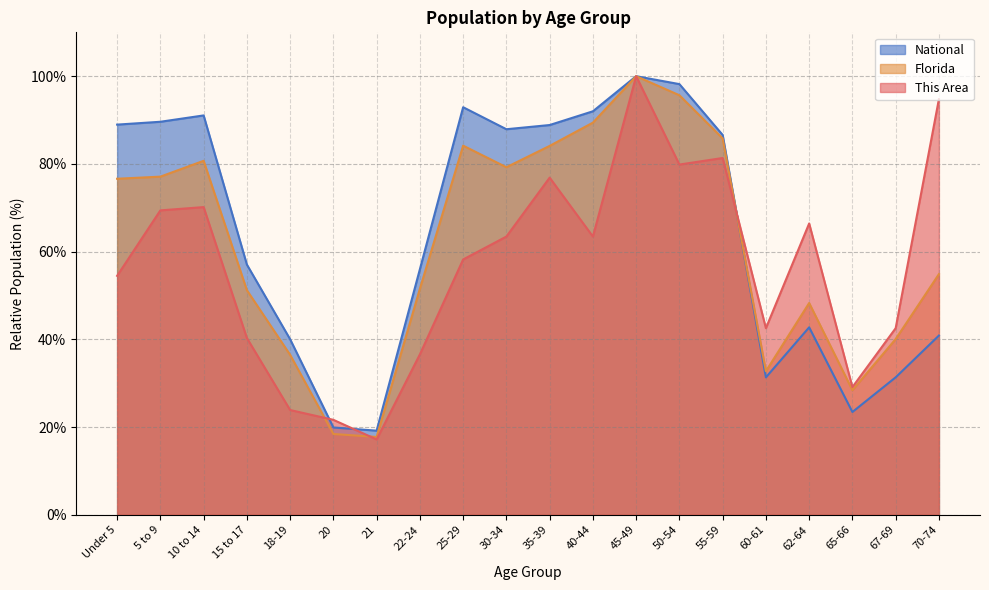

At which label does This Area reach its minimum?

21